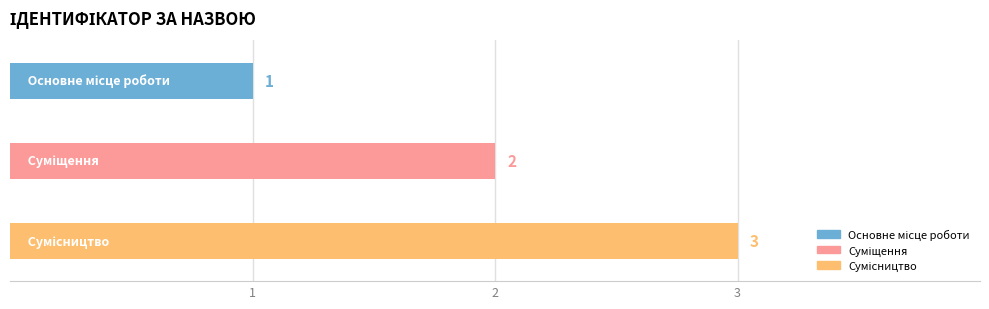

Does the chart contain stacked bars?

No